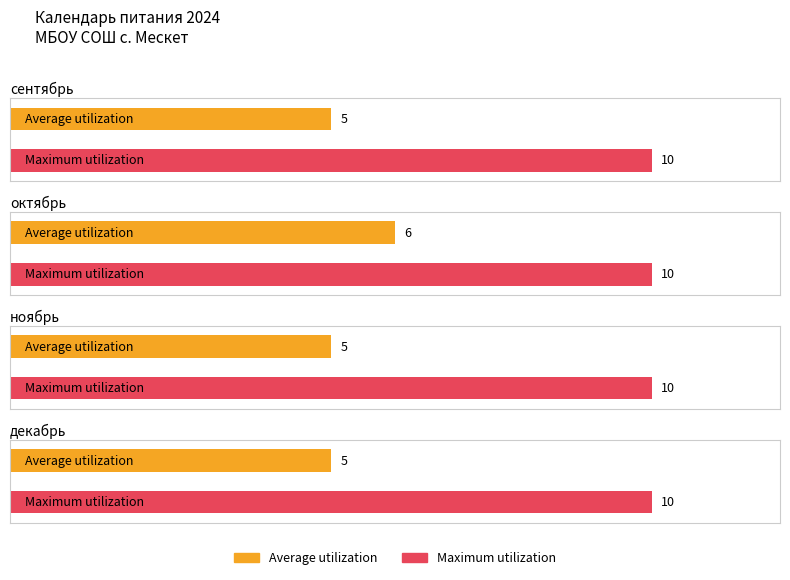

What are all the series names shown in the legend?

Average utilization, Maximum utilization